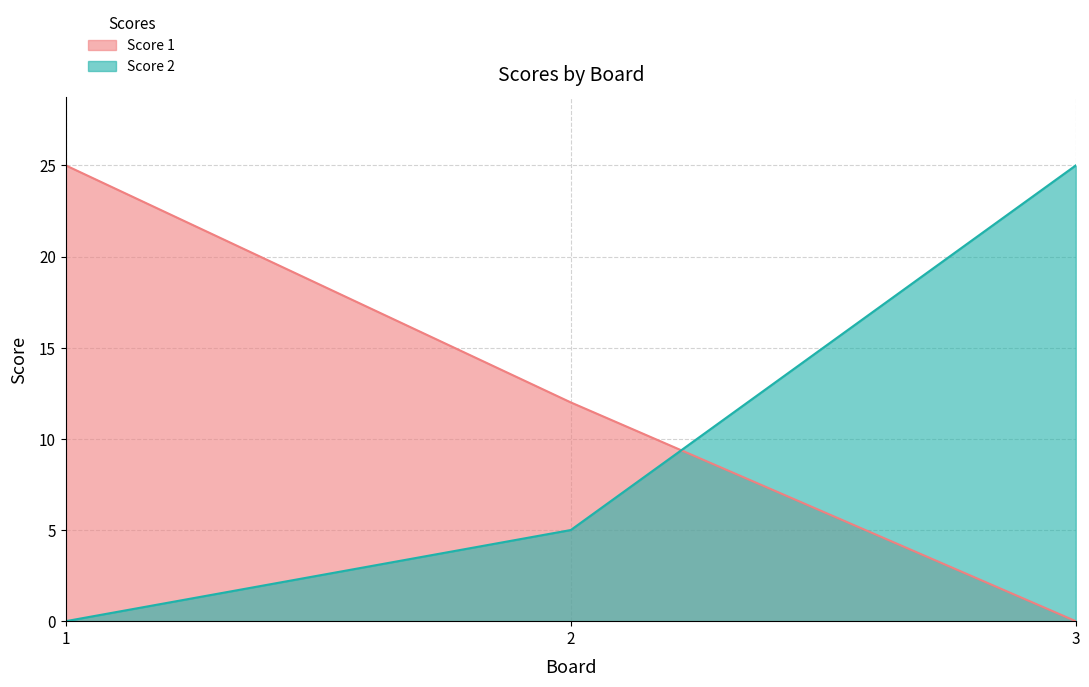

At which category is the sum across all series the highest?

1